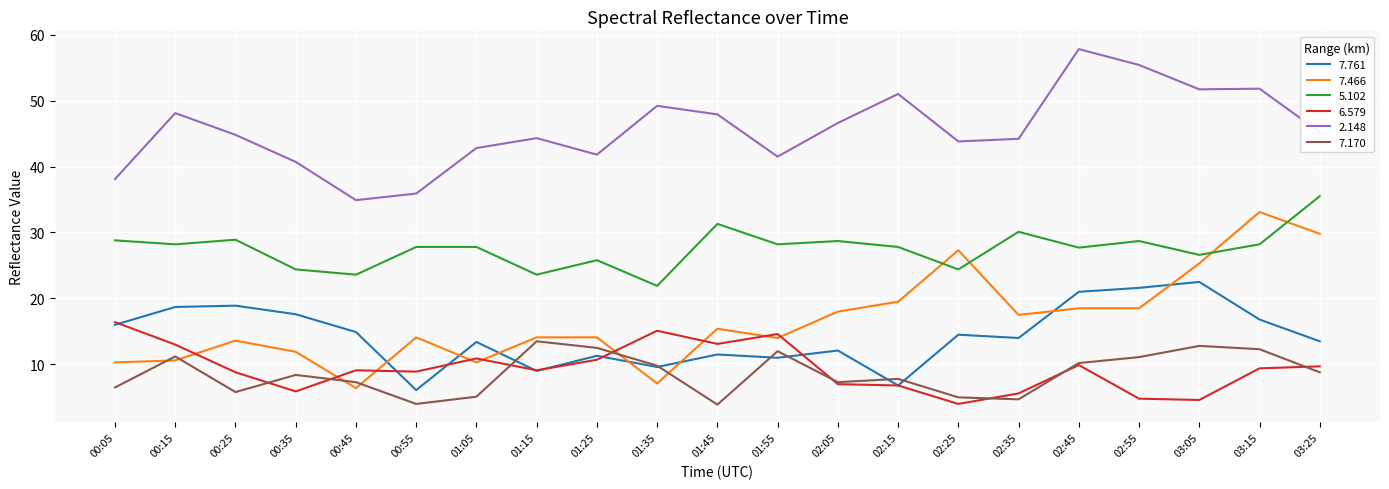

True or false: 5.102 has a value of 28.2 at 01:55.

True